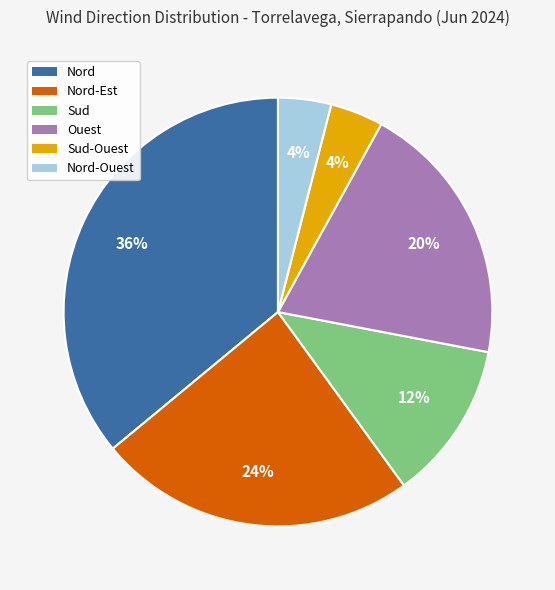

The Nord-Ouest slice represents 4% of the pie. True or false?

True